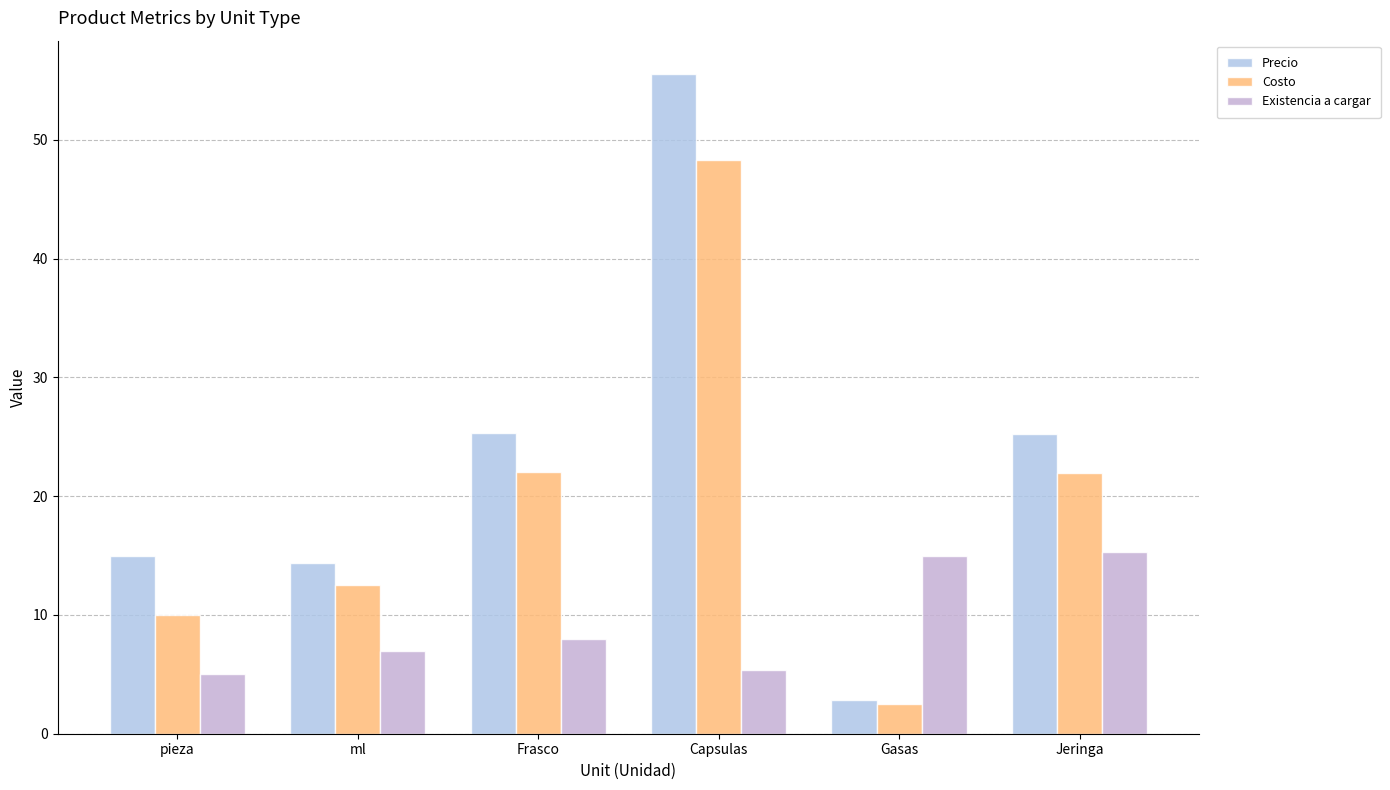

At which category is the sum across all series the highest?

Capsulas